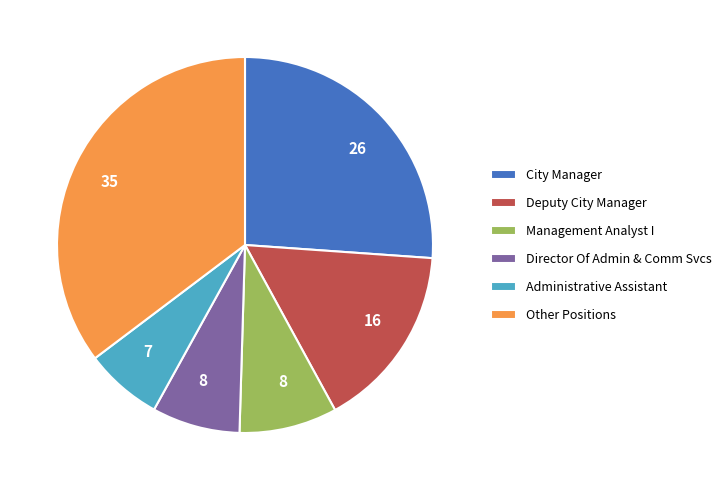

Which has a higher value, Director Of Admin & Comm Svcs or City Manager?

City Manager